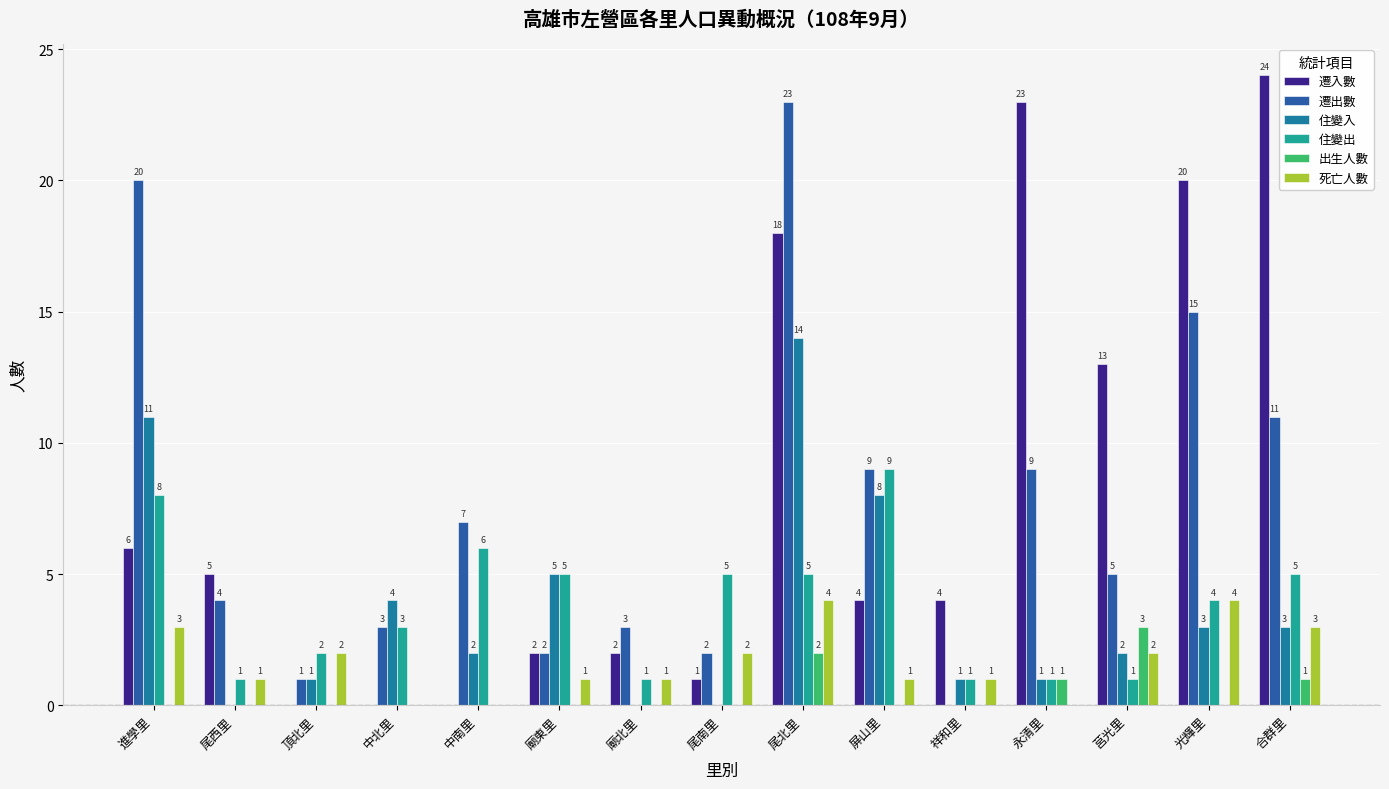

Are the bars grouped side by side (vs. stacked)?

Yes